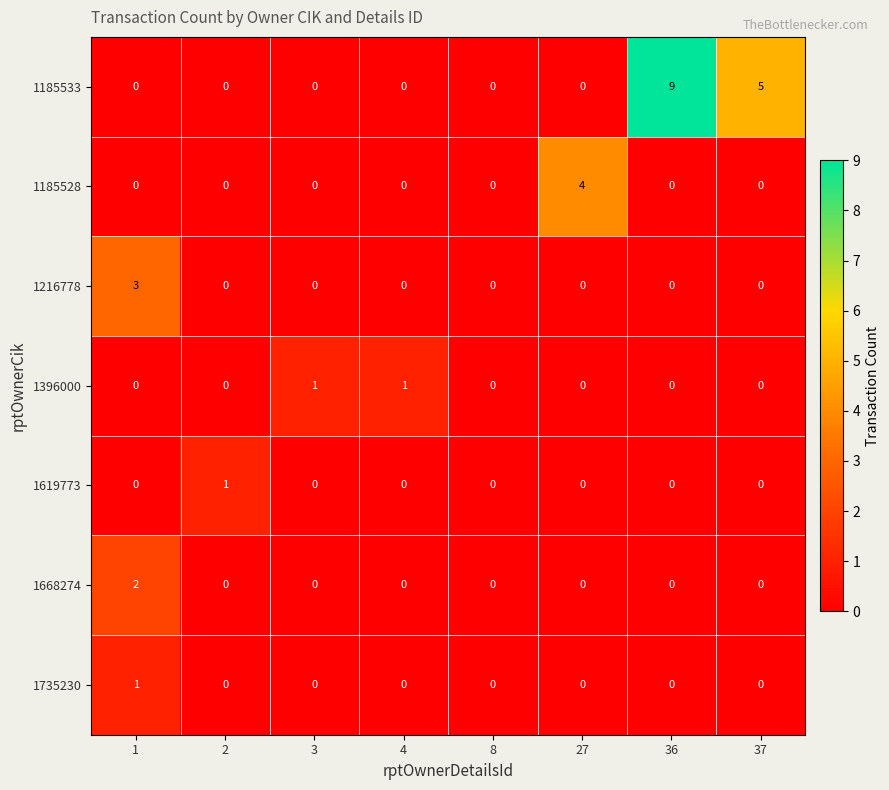

At which label does 1185533 reach its peak?

36